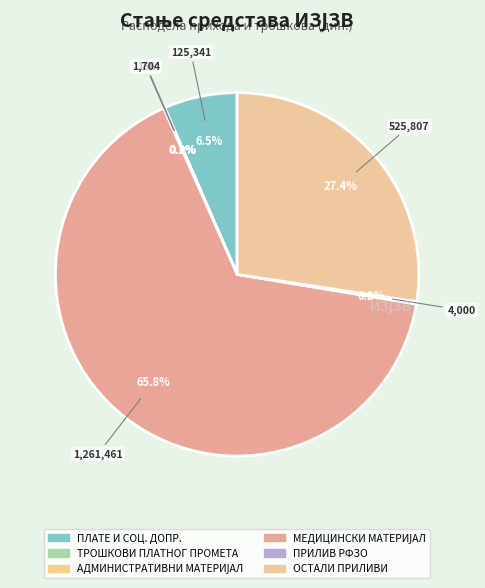

Does ОСТАЛИ ПРИЛИВИ represent more than half of the total?

No